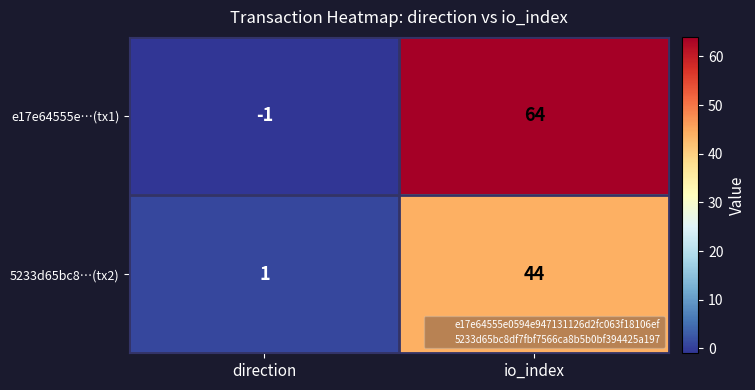

Rank the series by their maximum value, from lowest to highest.

5233d65bc8…(tx2), e17e64555e…(tx1)